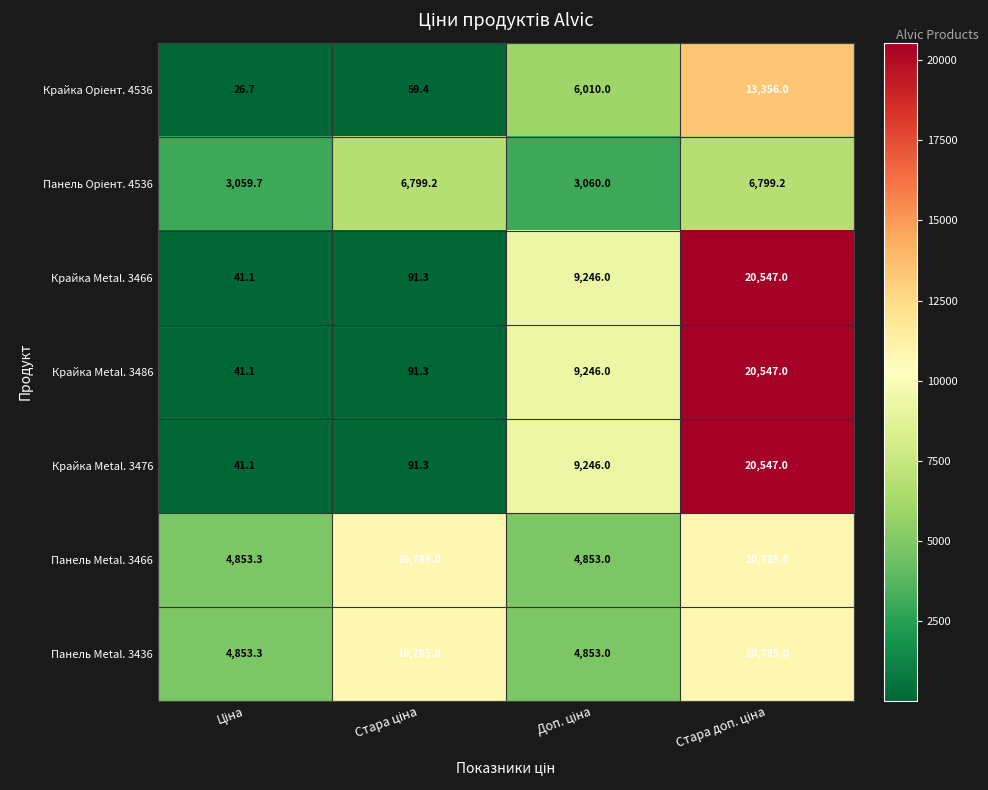

What is the highest value of the Панель Metal. 3436 series?

10785.0